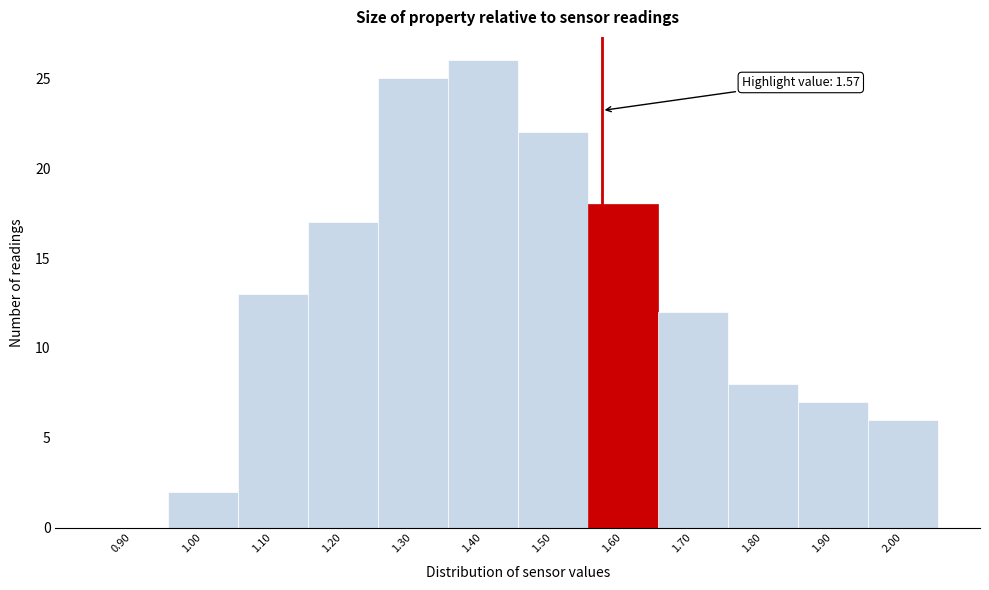

Over which range of the x-axis is the bar tallest?

1.35 to 1.45